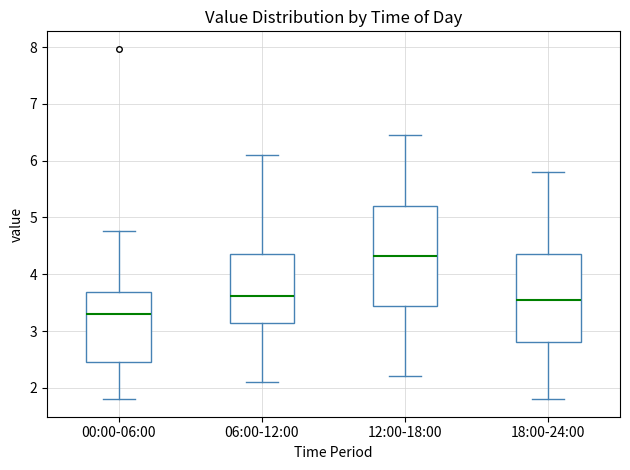

Comparing the boxes themselves (not the whiskers), which one is the tallest?

12:00-18:00